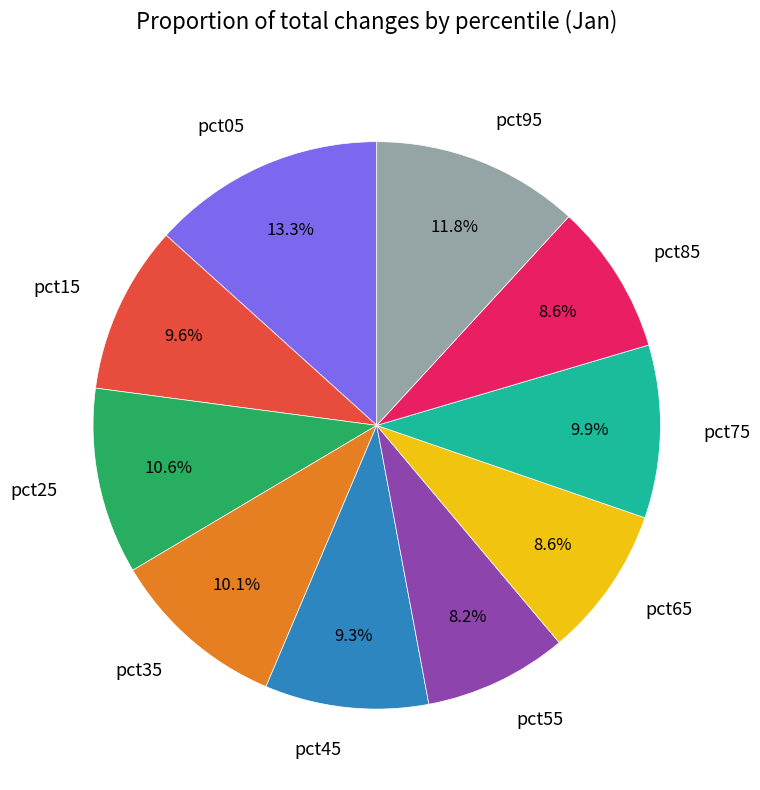

How much of the chart is everything except pct15?

90.4%